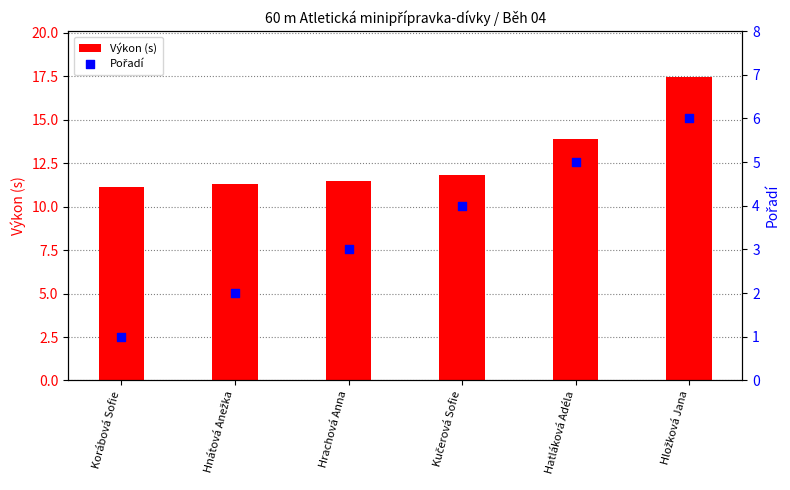

Which series has the largest total across all categories?

Výkon (s)